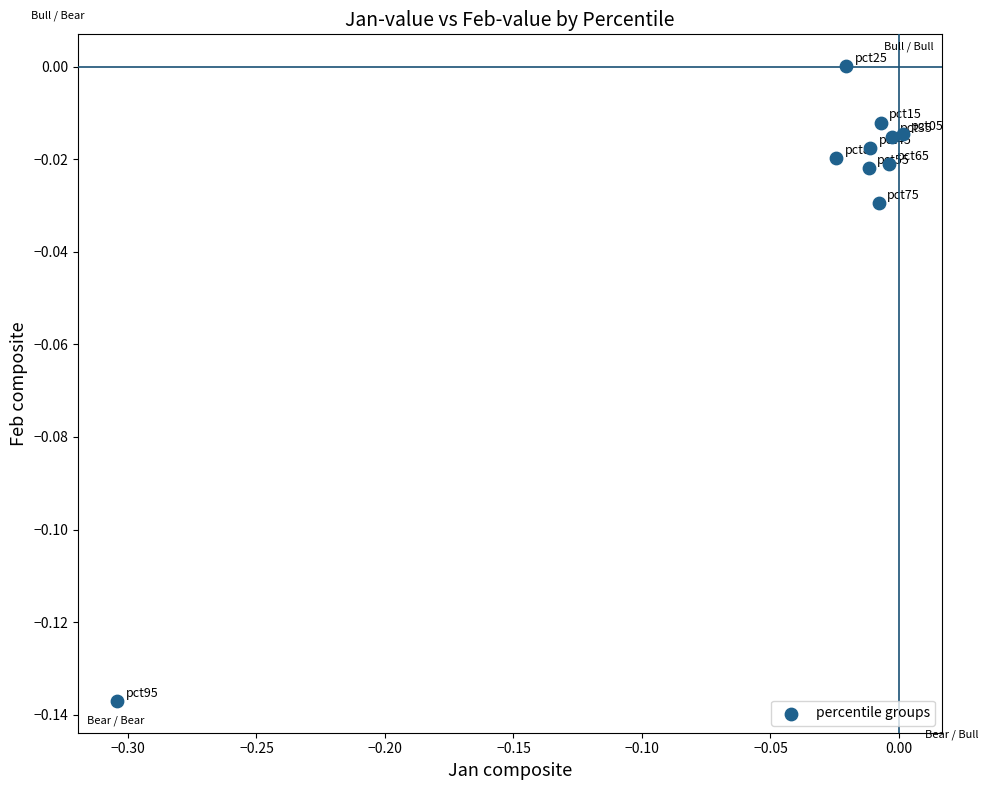

What is the range of X values (max minus min)?

0.3